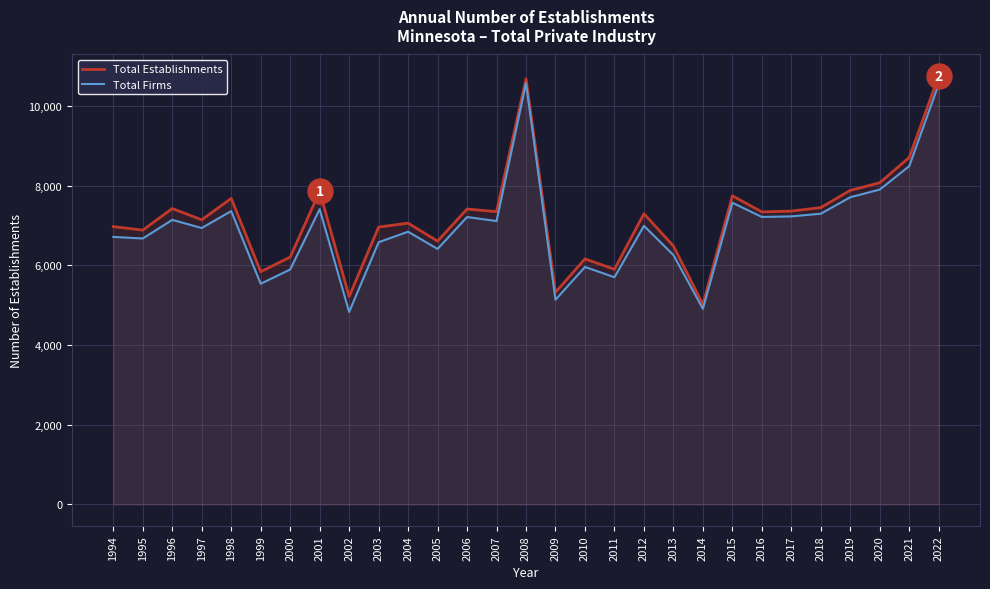

Where does the Total Establishments series first go above 7295?

1996